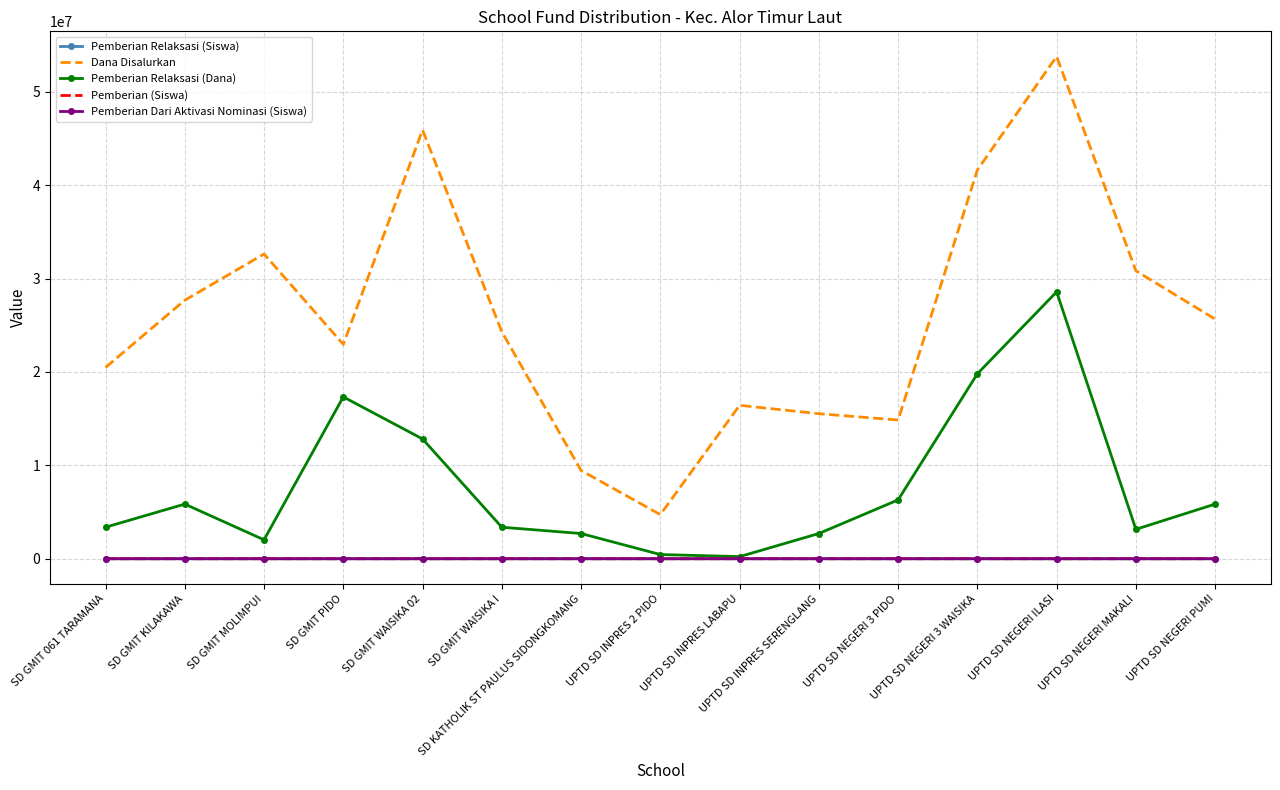

Is it true that Dana Disalurkan equals 18528677 at UPTD SD NEGERI MAKALI?

False